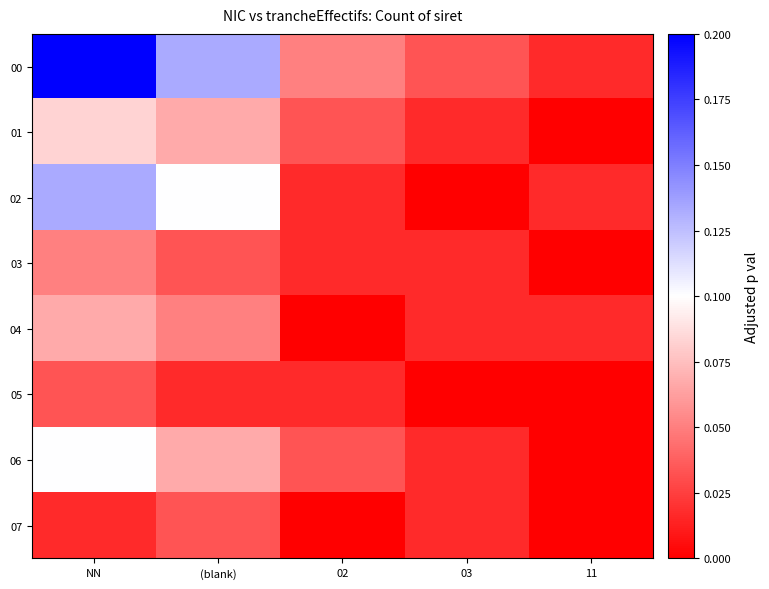

What is the spread (max minus min) of values at NN?

0.2